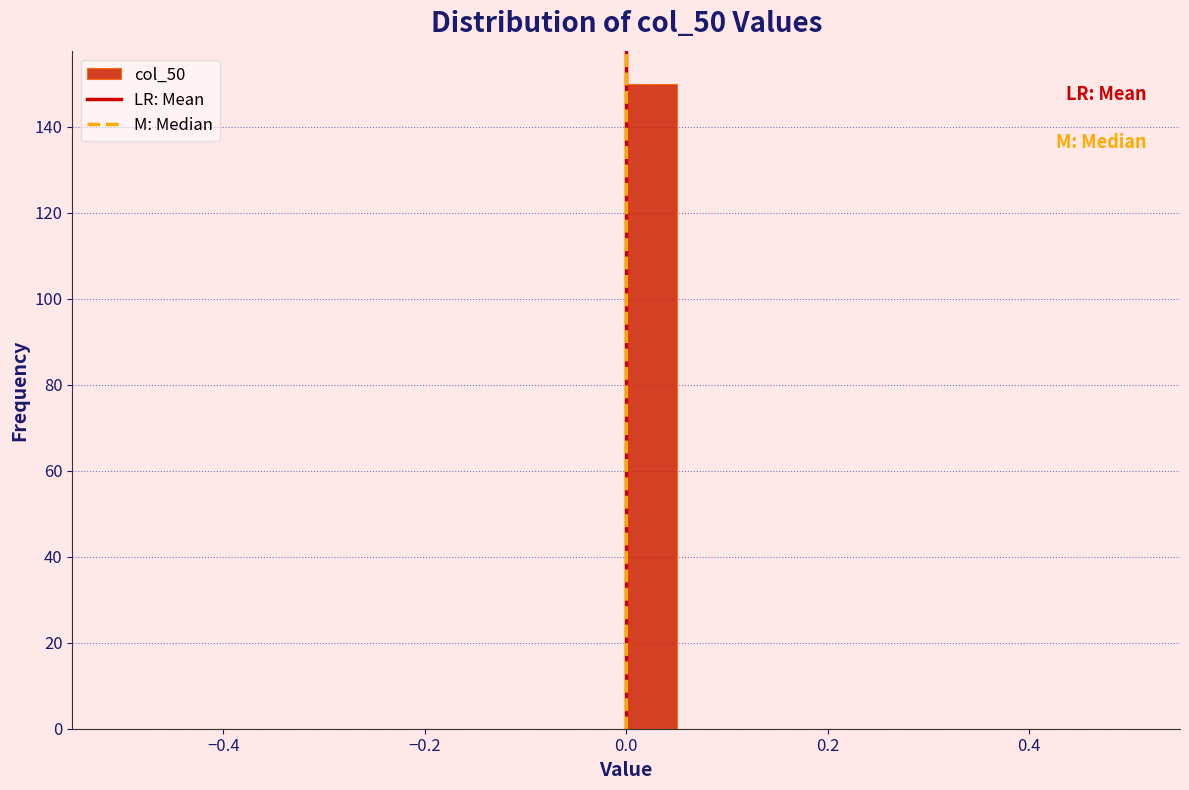

Read against the x-axis, roughly where is the centre of the tallest bar?

0.02